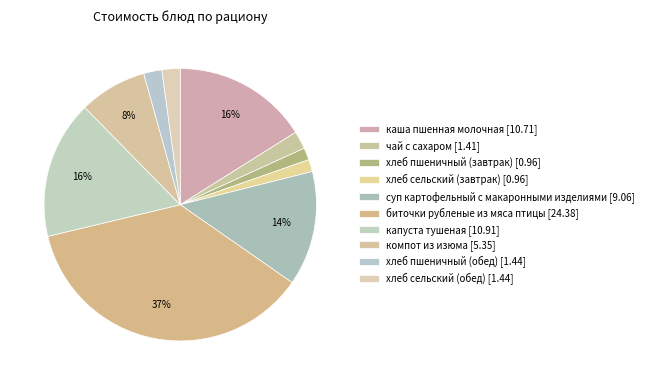

Count the number of slices in the pie.

10